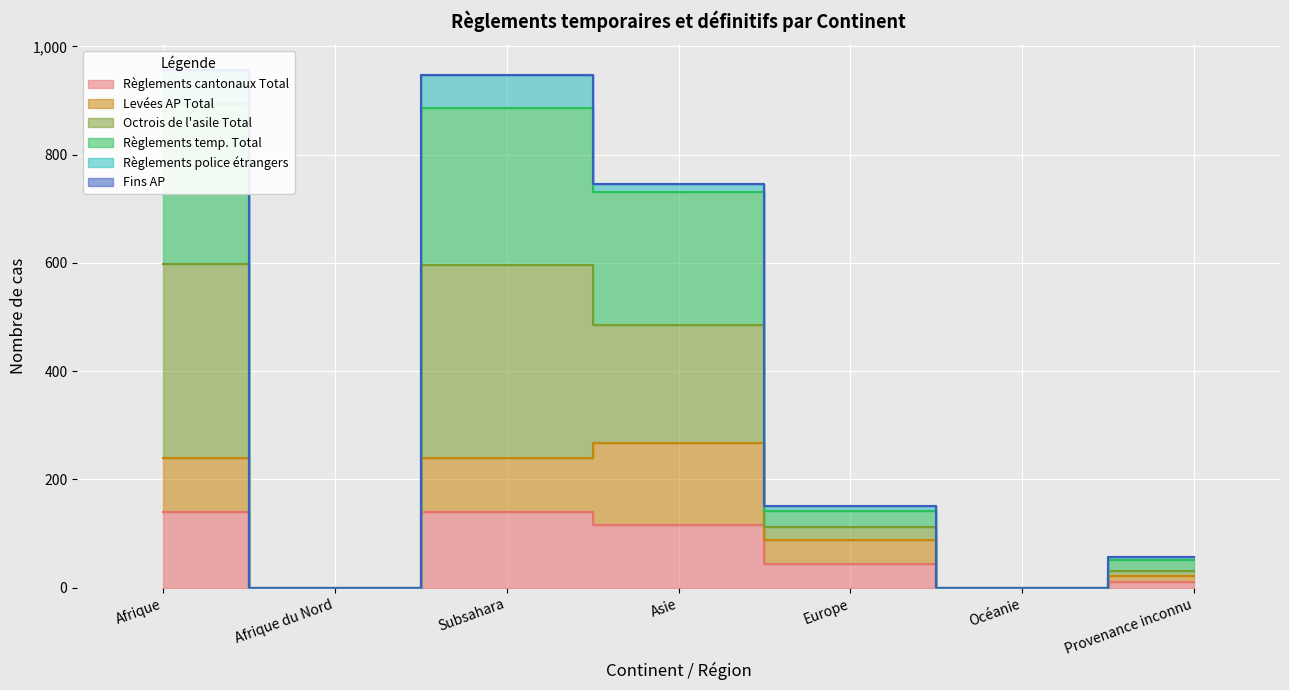

Does the chart display data point markers on the line(s)?

No